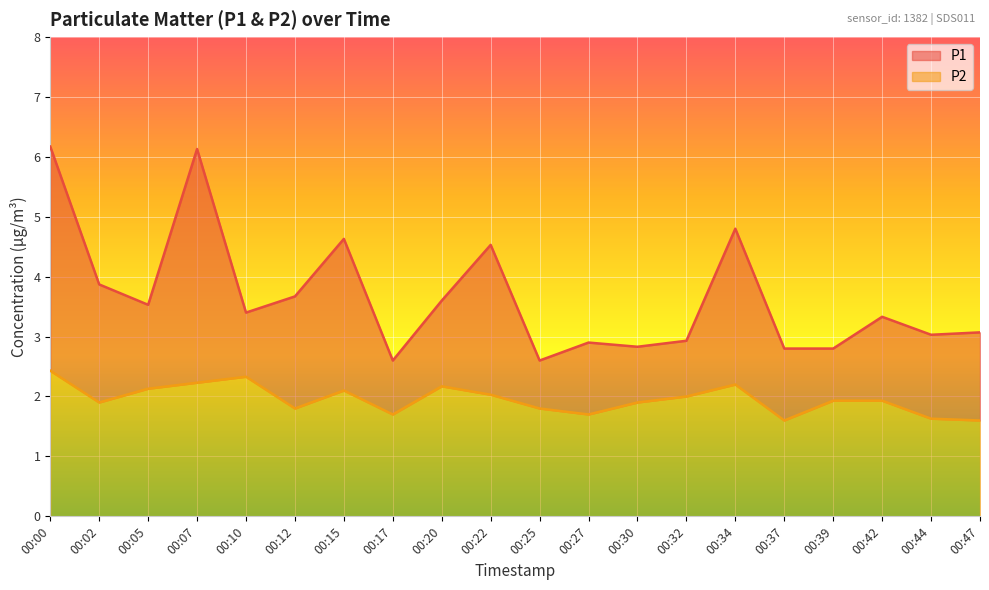

What is the value of the P1 point at the 6th from the left?

3.7